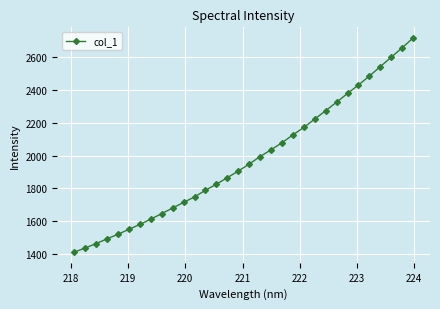

What is the minimum value shown in the chart?

1410.9